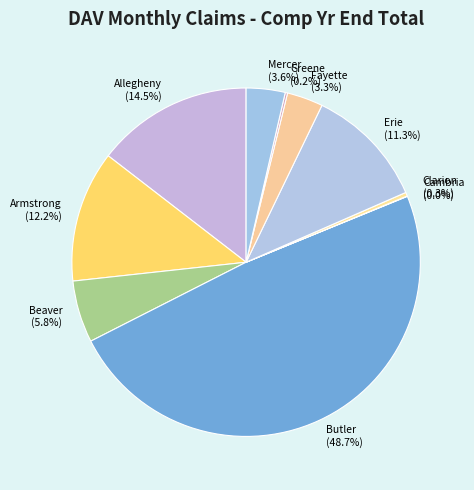

Which category has the biggest portion of the pie?

Butler